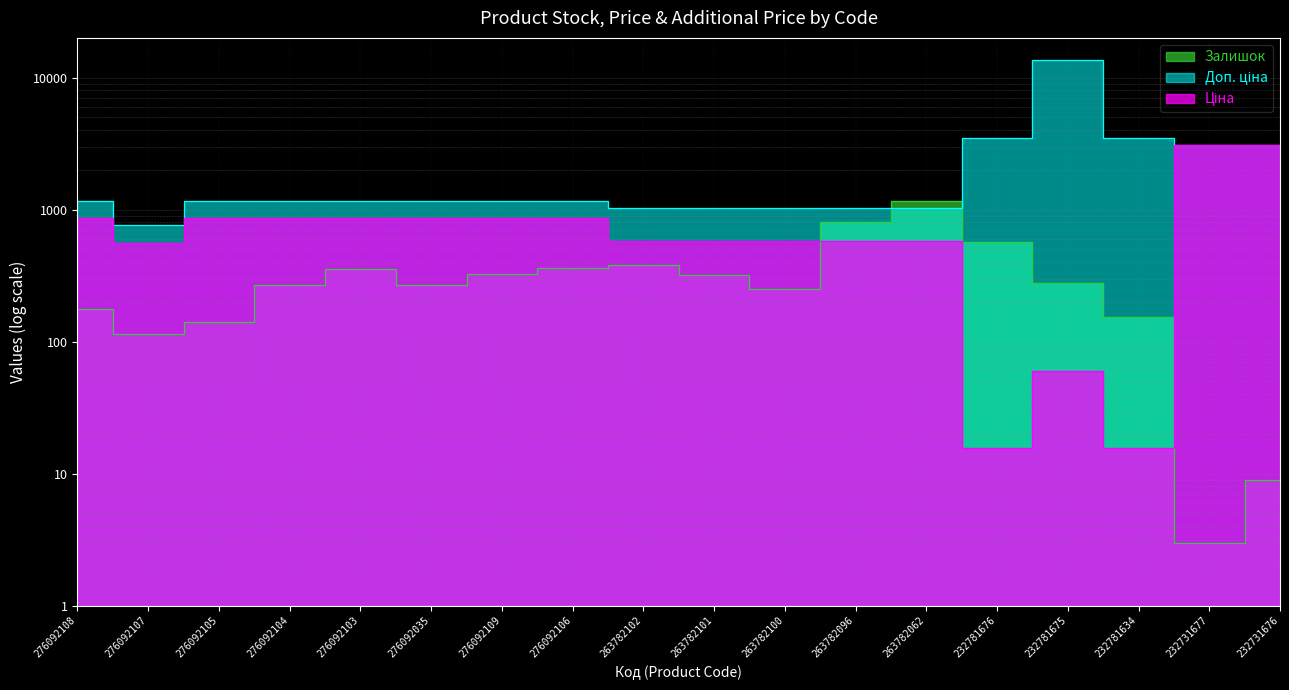

How many times do Ціна and Залишок cross each other?

2